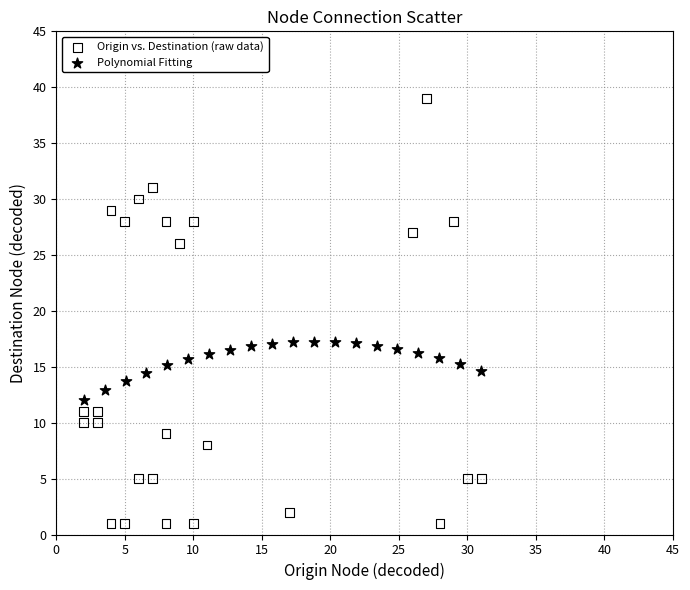

Which series contains the highest Y value?

Origin vs. Destination (raw data)